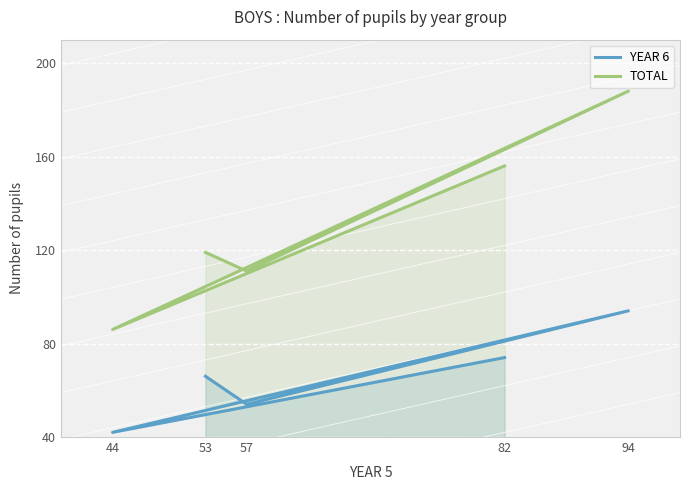

How many lines are shown in the chart?

2